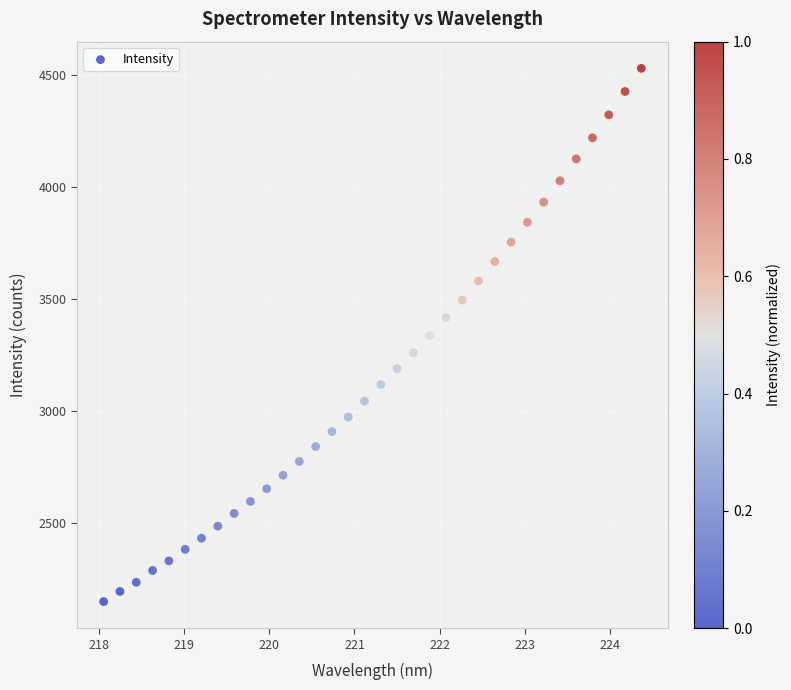

What is the range of Y values (max minus min)?

2382.0